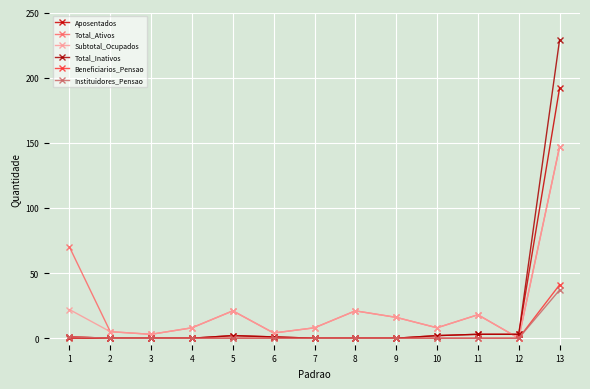

What is the difference between the Beneficiarios_Pensao values at 13 and 12?

41